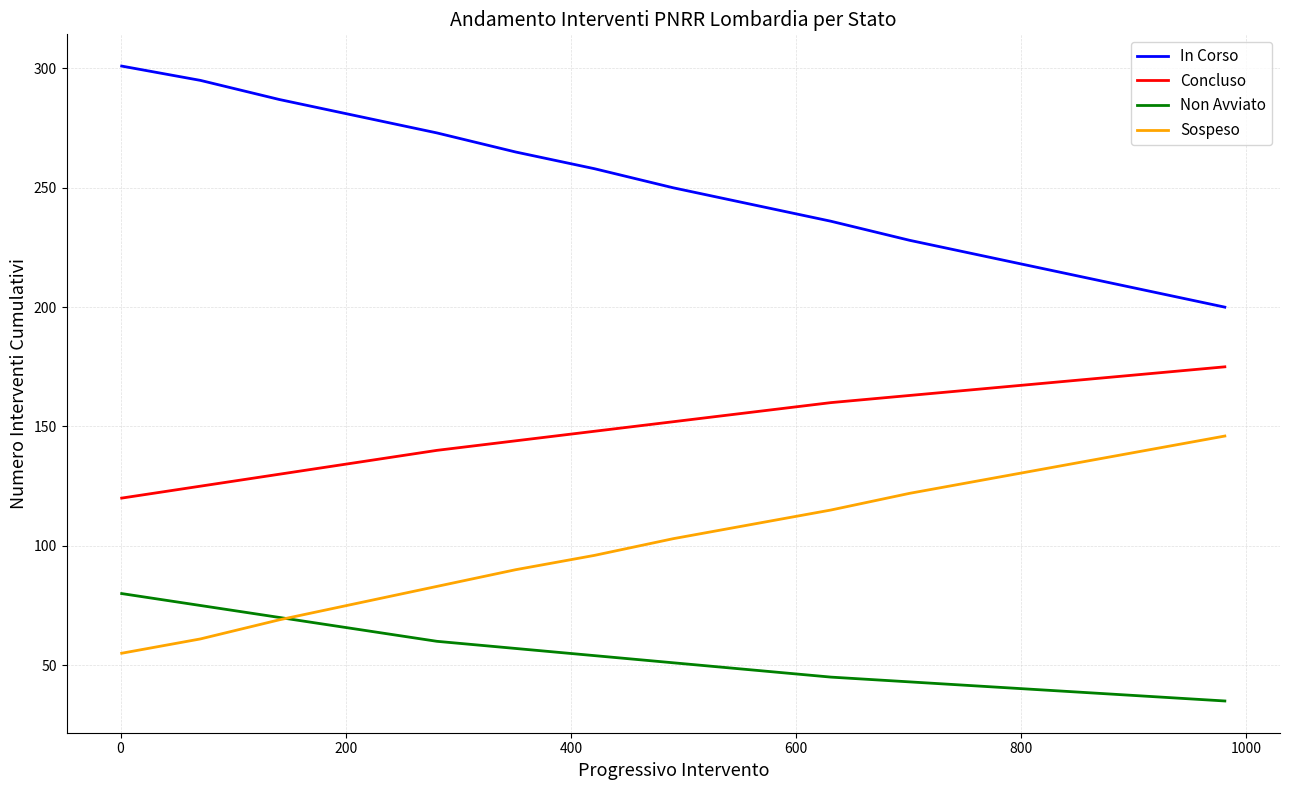

True or false: Non Avviato and In Corso intersect in this chart.

False